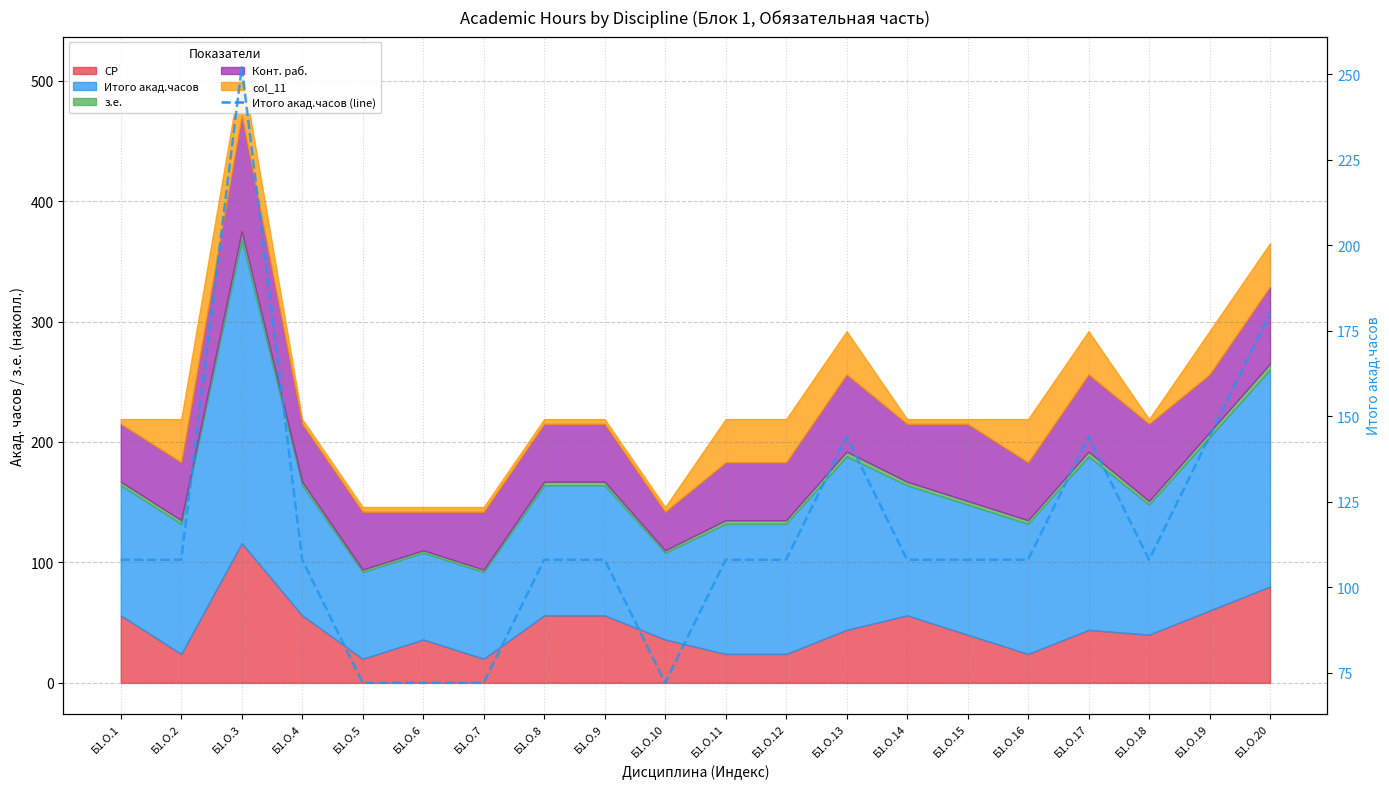

True or false: the data shows 180 at Б1.О.20.

True